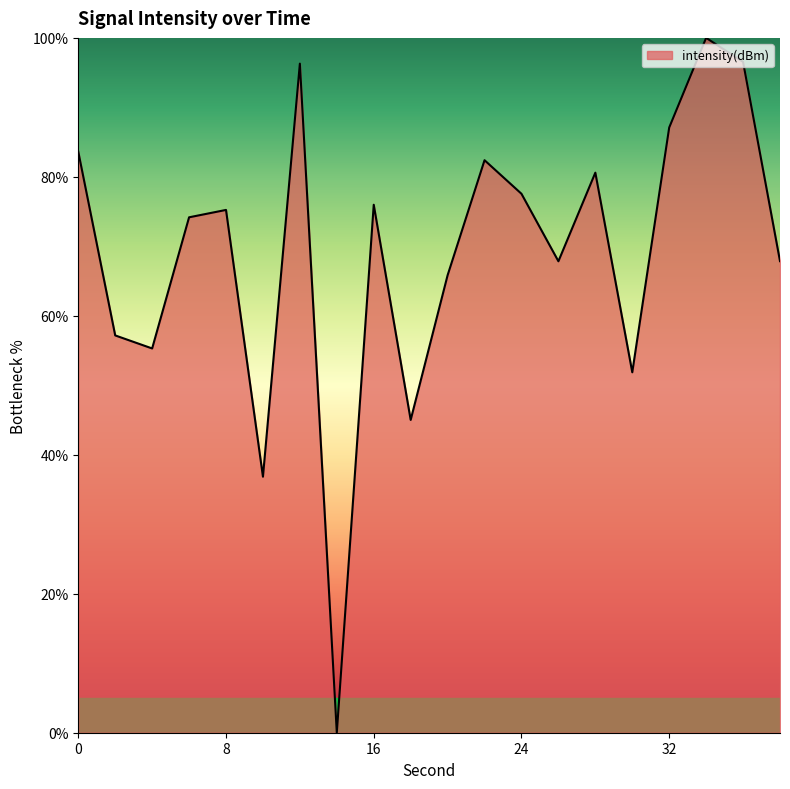

What is the difference between the maximum and minimum values?

100.0